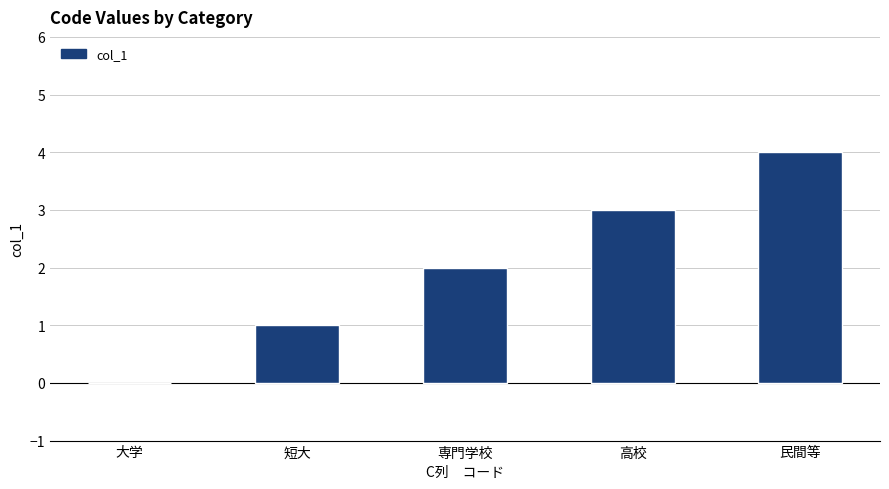

At which label is the value closest to 2?

専門学校